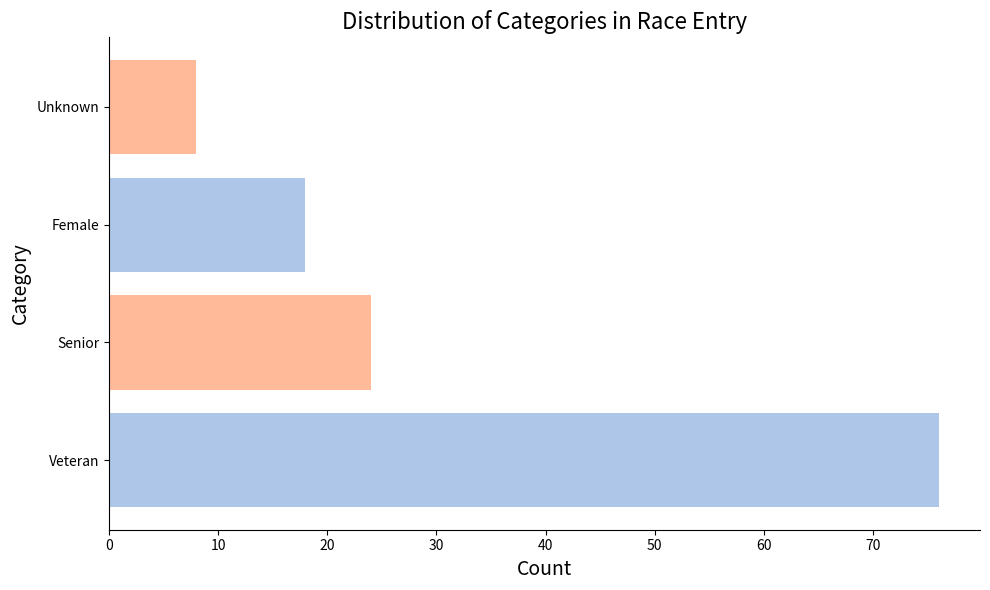

Reading left to right, what are all the values shown in this chart?

Veteran=76	Senior=24	Female=18	Unknown=8